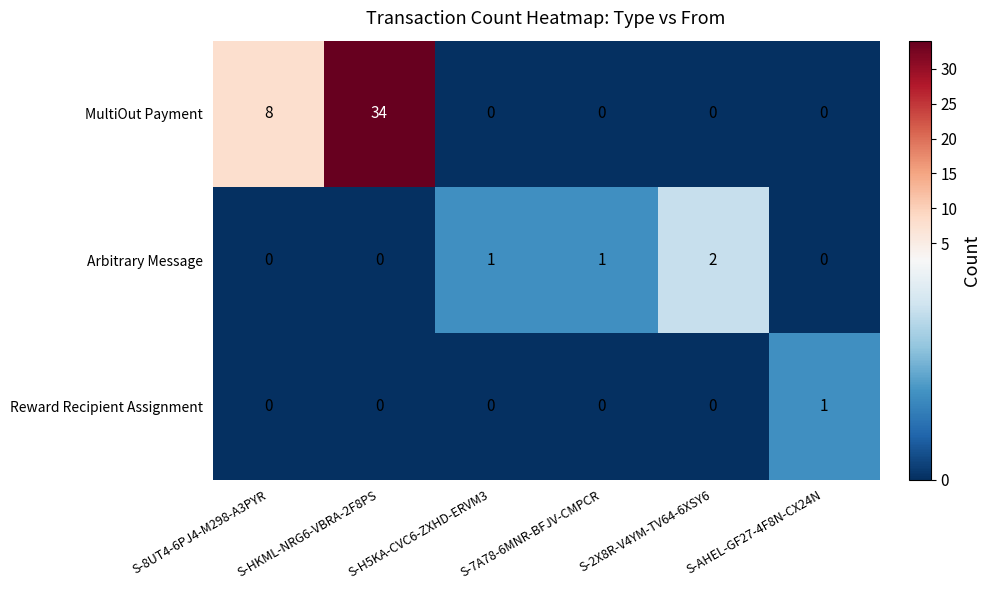

List the series in order of their peak value, highest first.

MultiOut Payment, Arbitrary Message, Reward Recipient Assignment